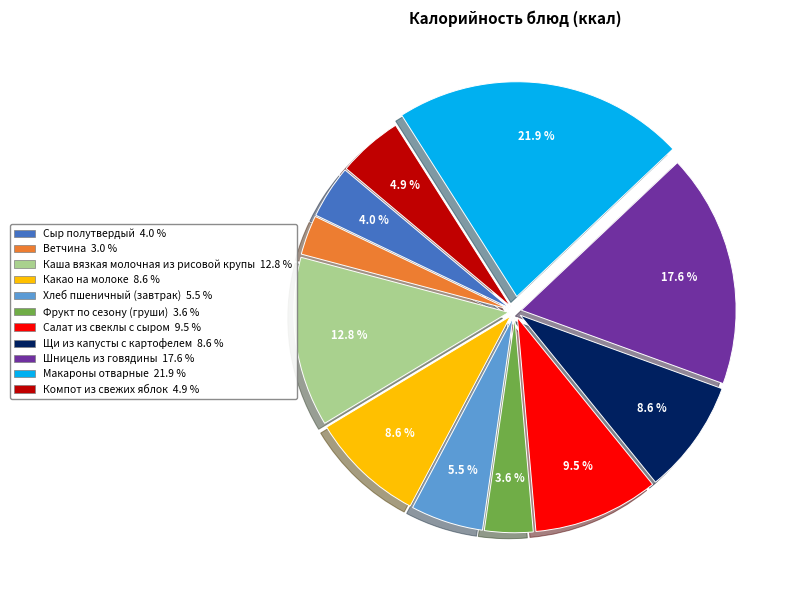

Is Хлеб пшеничный (завтрак) the majority of the pie?

No